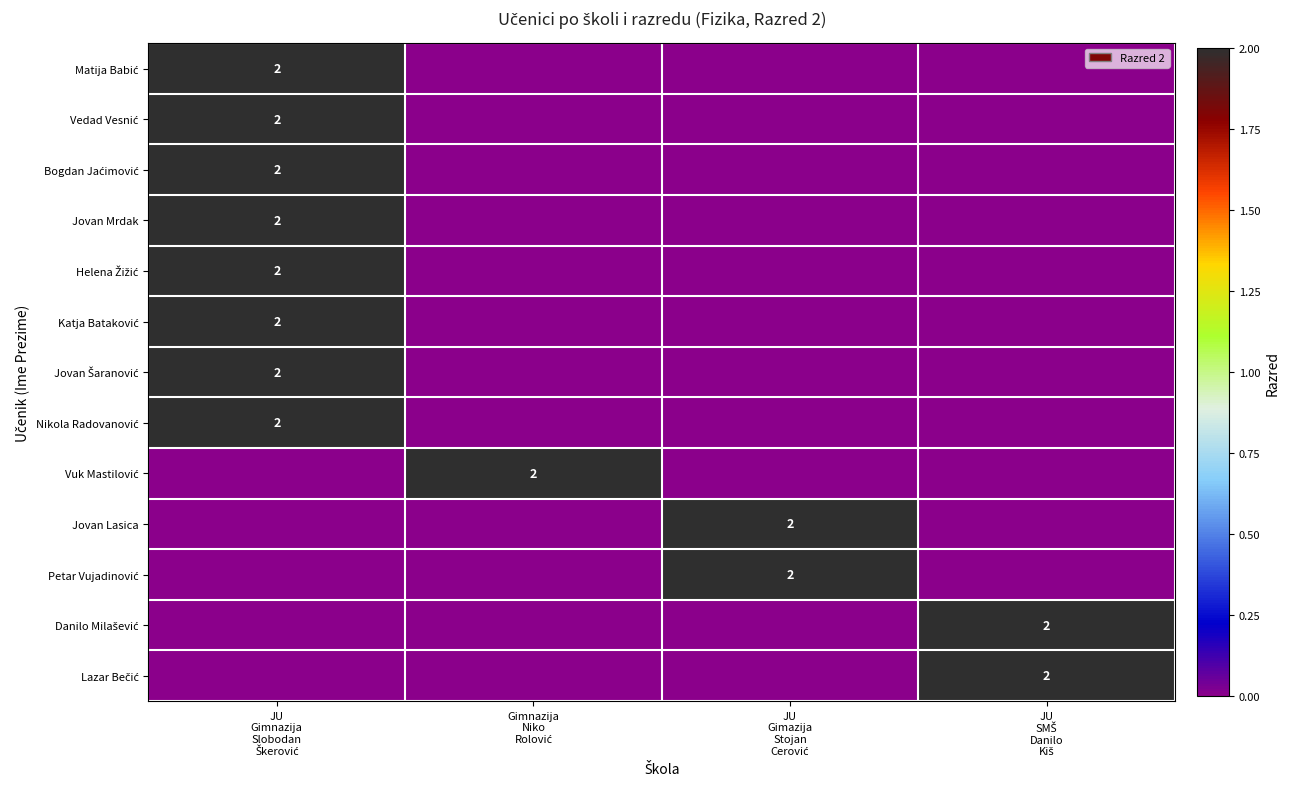

Which series has the largest range (max minus min)?

Matija Babić